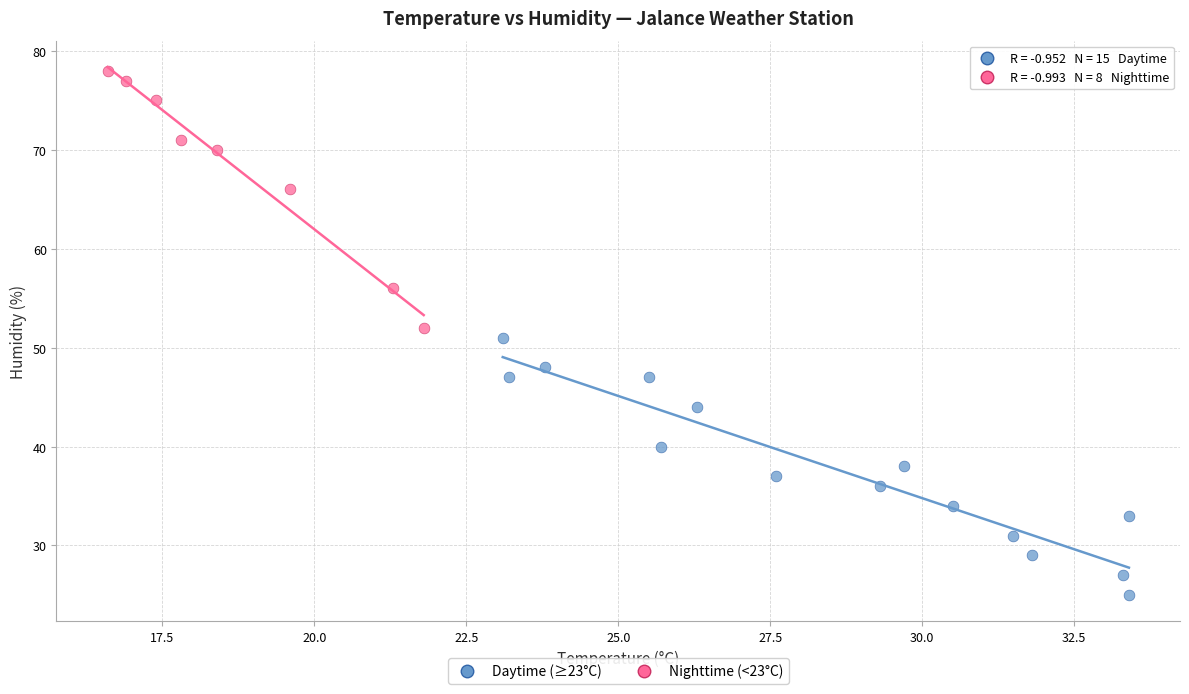

Which series contains the lowest Y value?

Daytime (≥23°C)